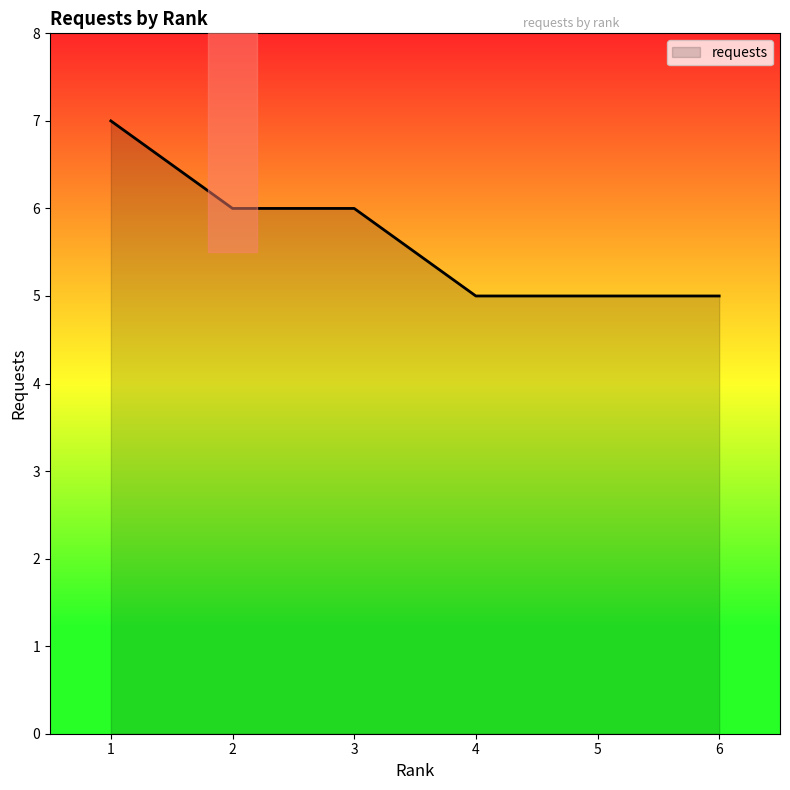

Reading left to right, transcribe all the data shown in this chart.

1=7	2=6	3=6	4=5	5=5	6=5